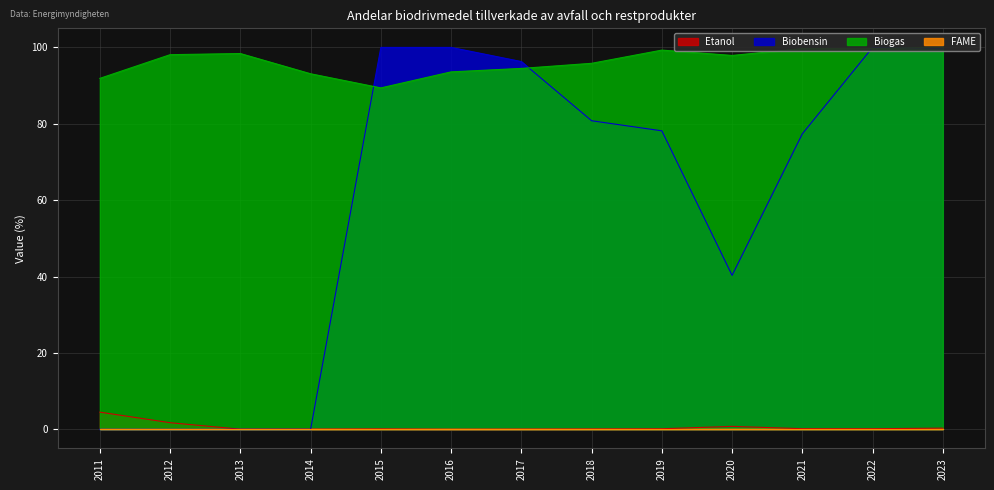

How many times do Biobensin and Biogas cross each other?

4